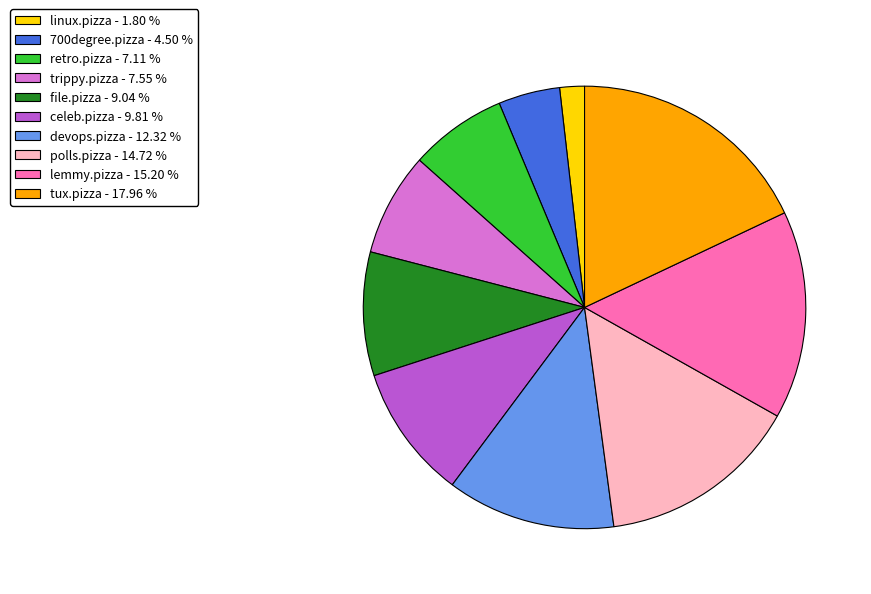

Is it true that file.pizza is 18% of the pie?

False